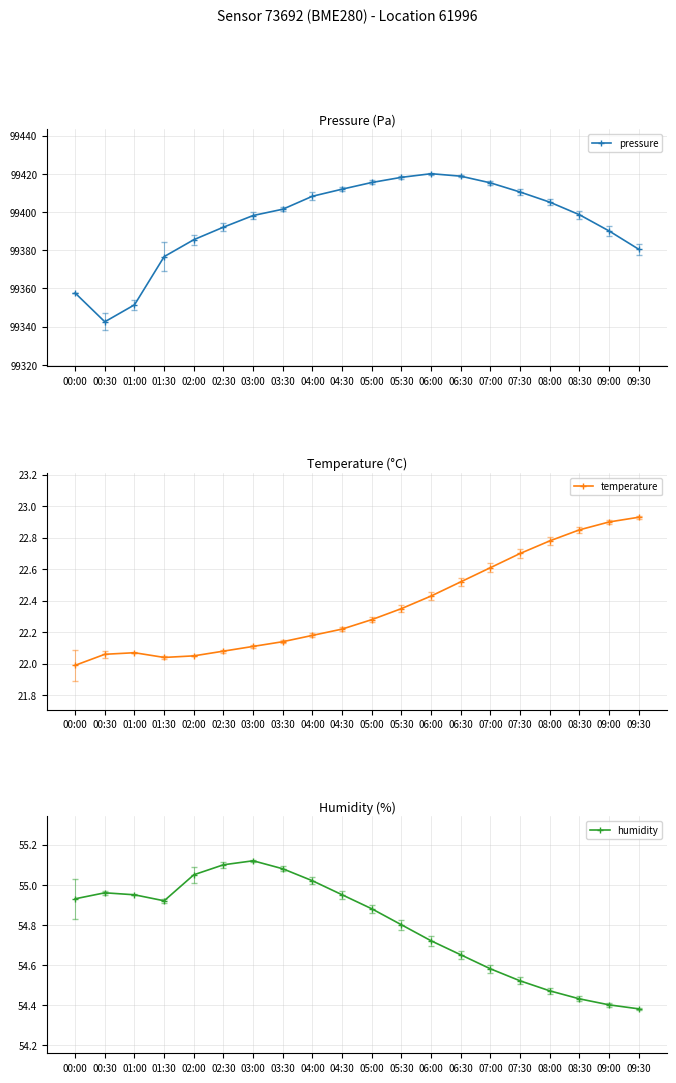

At which category does temperature reach its first local peak?

01:00